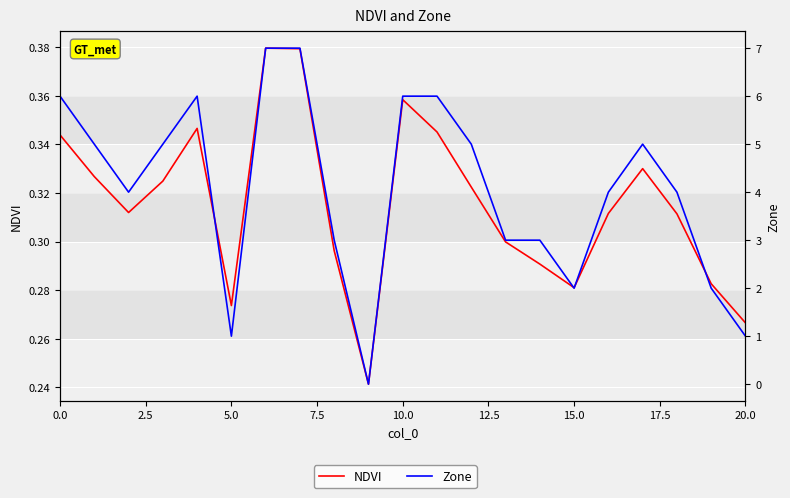

In Zone, how many points are higher than both neighbors (excluding endpoints)?

2